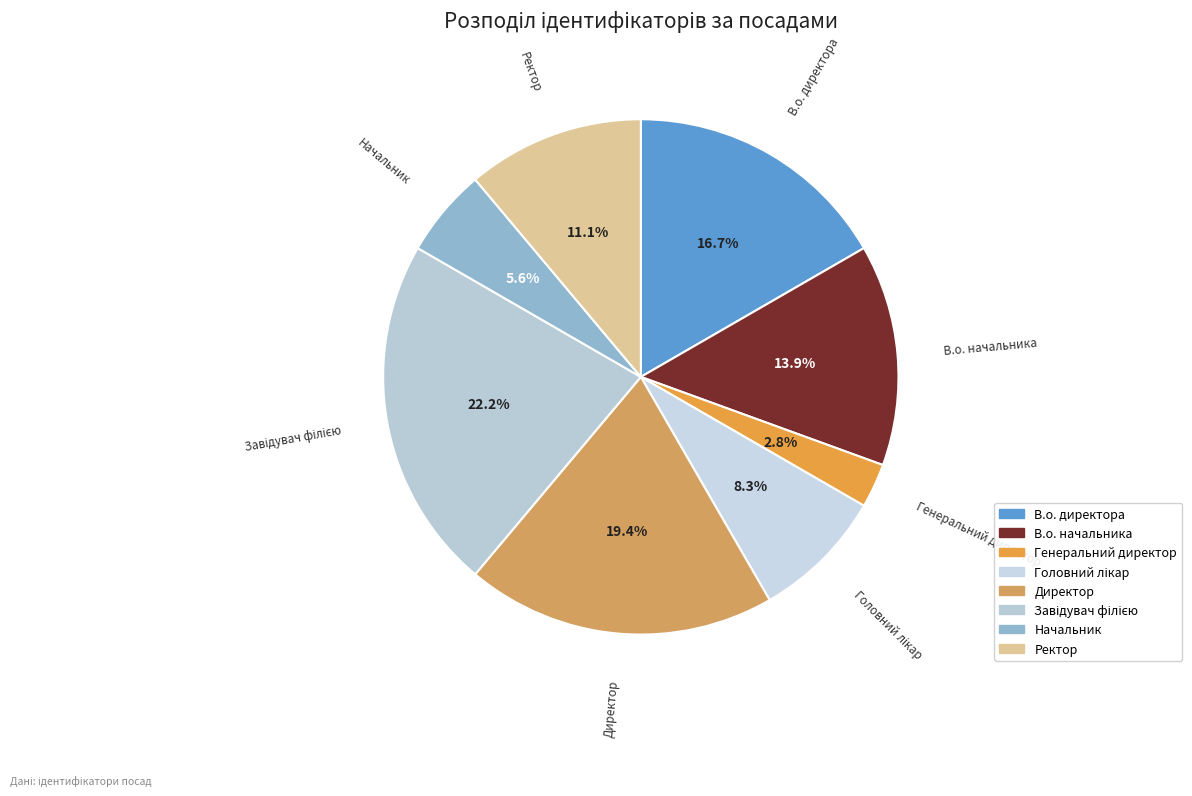

To the nearest percent, what percentage of the pie is Ректор?

11%